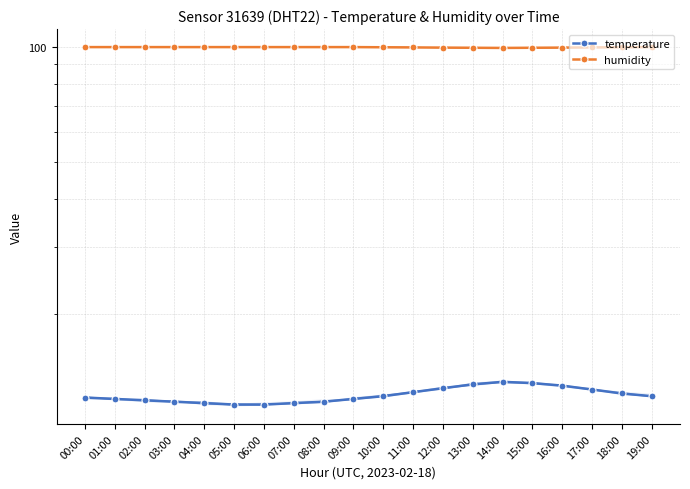

Reading right to left, what are all the values shown in this chart?

temperature: 19:00=12.2	18:00=12.4	17:00=12.7	16:00=13.0	15:00=13.2	14:00=13.3	13:00=13.1	12:00=12.8	11:00=12.5	10:00=12.2	09:00=12.0	08:00=11.8	07:00=11.7	06:00=11.6	05:00=11.6	04:00=11.7	03:00=11.8	02:00=11.9	01:00=12.0	00:00=12.1
humidity: 19:00=99.9	18:00=99.8	17:00=99.7	16:00=99.6	15:00=99.5	14:00=99.4	13:00=99.5	12:00=99.6	11:00=99.7	10:00=99.8	09:00=99.9	08:00=99.9	07:00=99.9	06:00=99.9	05:00=99.9	04:00=99.9	03:00=99.9	02:00=99.9	01:00=99.9	00:00=99.9